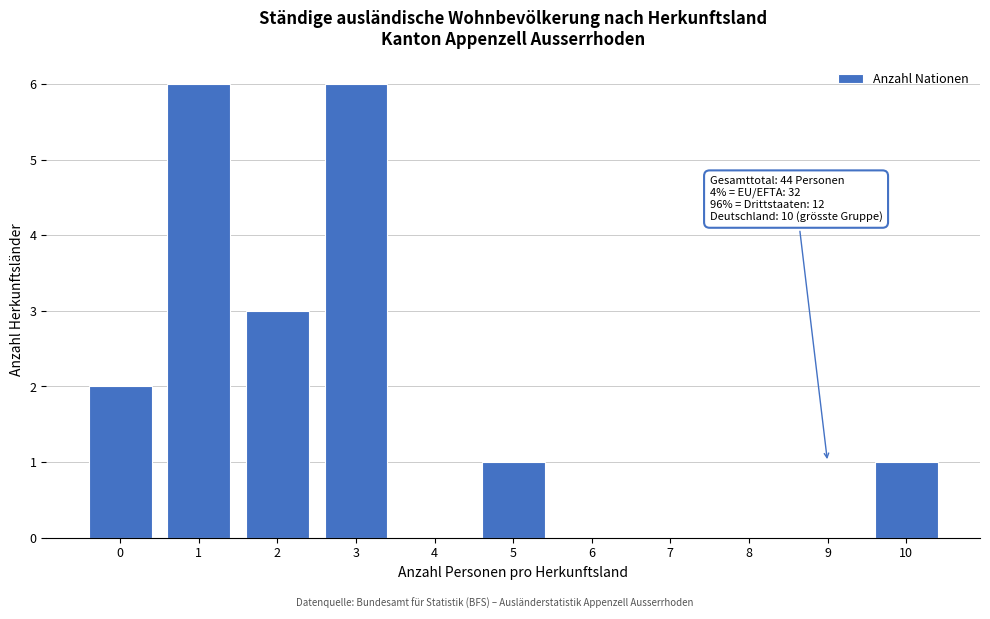

Reading left to right, transcribe all the data shown in this chart.

0=2	1=6	2=3	3=6	4=0	5=1	6=0	7=0	8=0	9=0	10=1